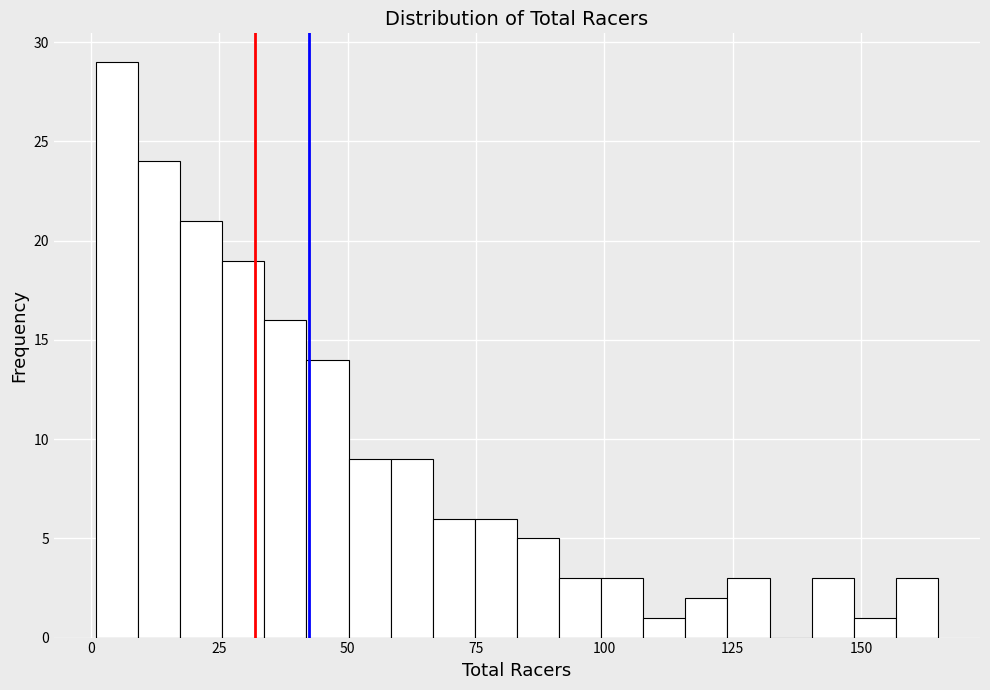

Read against the x-axis, roughly where is the centre of the tallest bar?

5